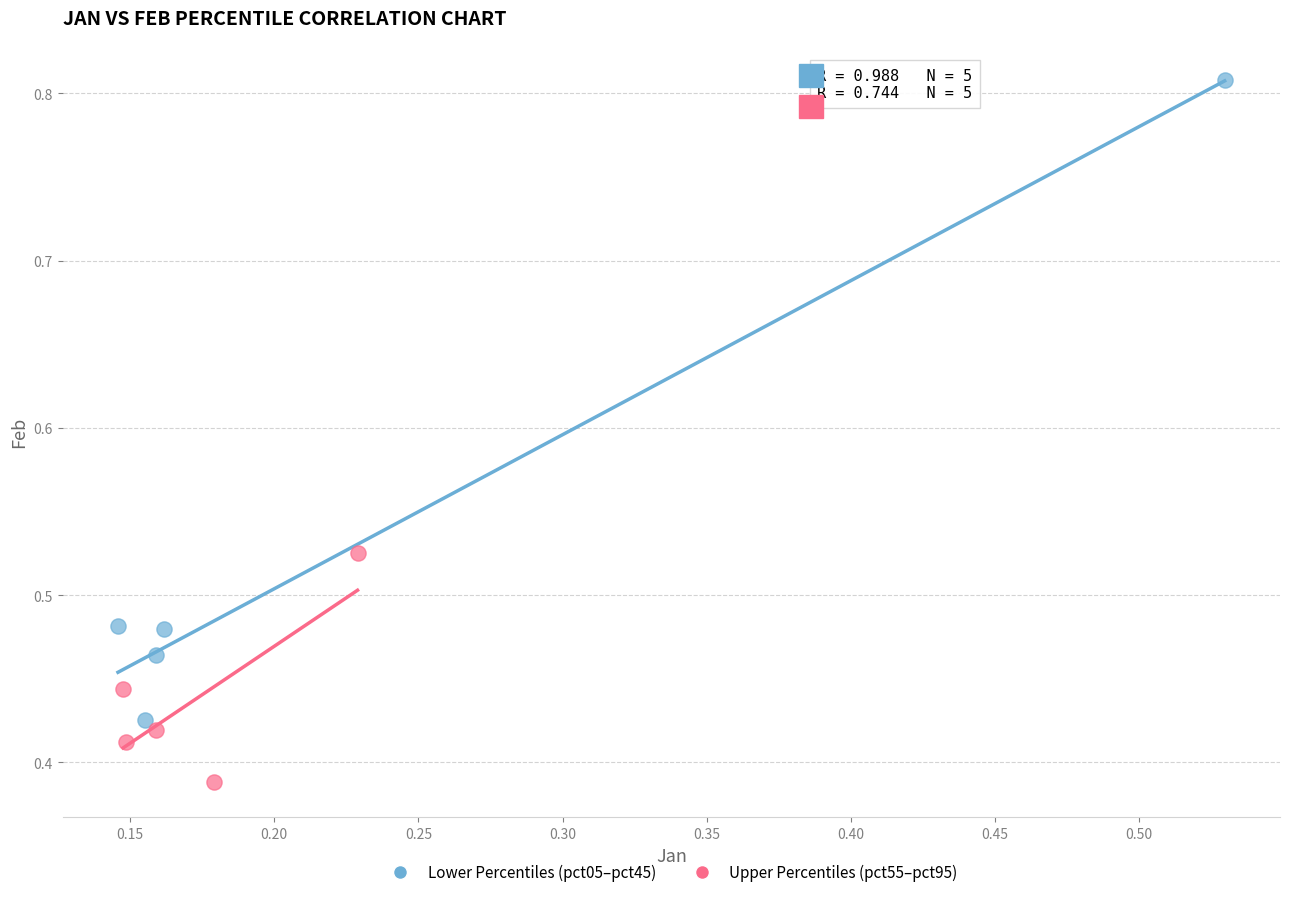

Which series contains the lowest Y value?

Upper Percentiles (pct55–pct95)